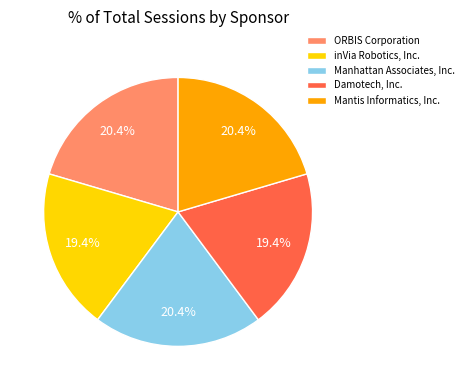

To the nearest percent, what is the difference between the Manhattan Associates, Inc. and Damotech, Inc. slice percentages?

1%